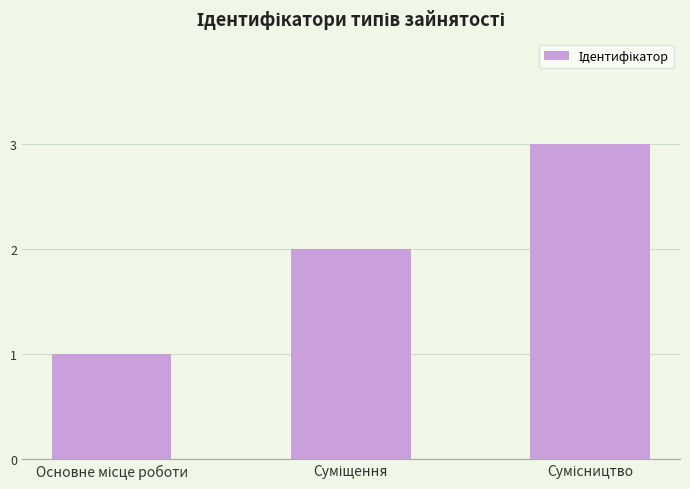

How many values are below 2?

1